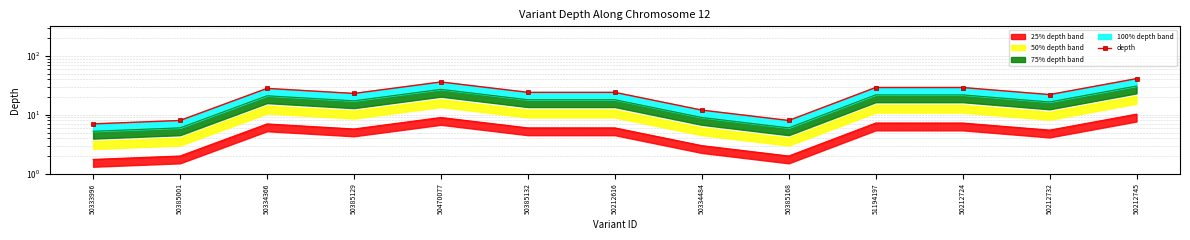

Approximately how many times larger is the value at 50212745 compared to 50385168?

5.1